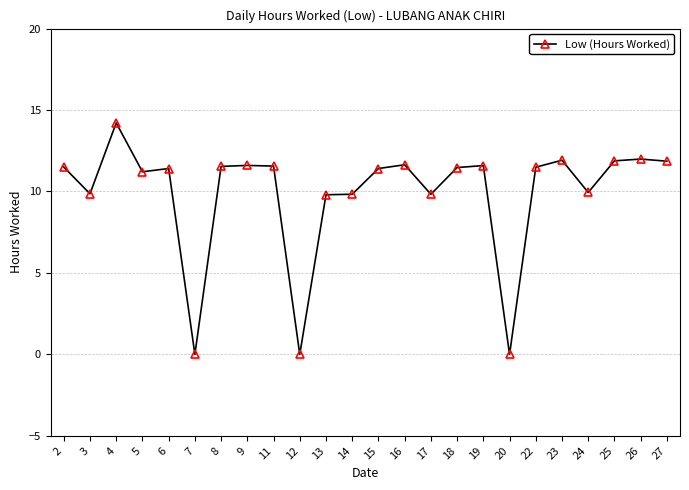

Which has a higher value, 7 or 17?

17